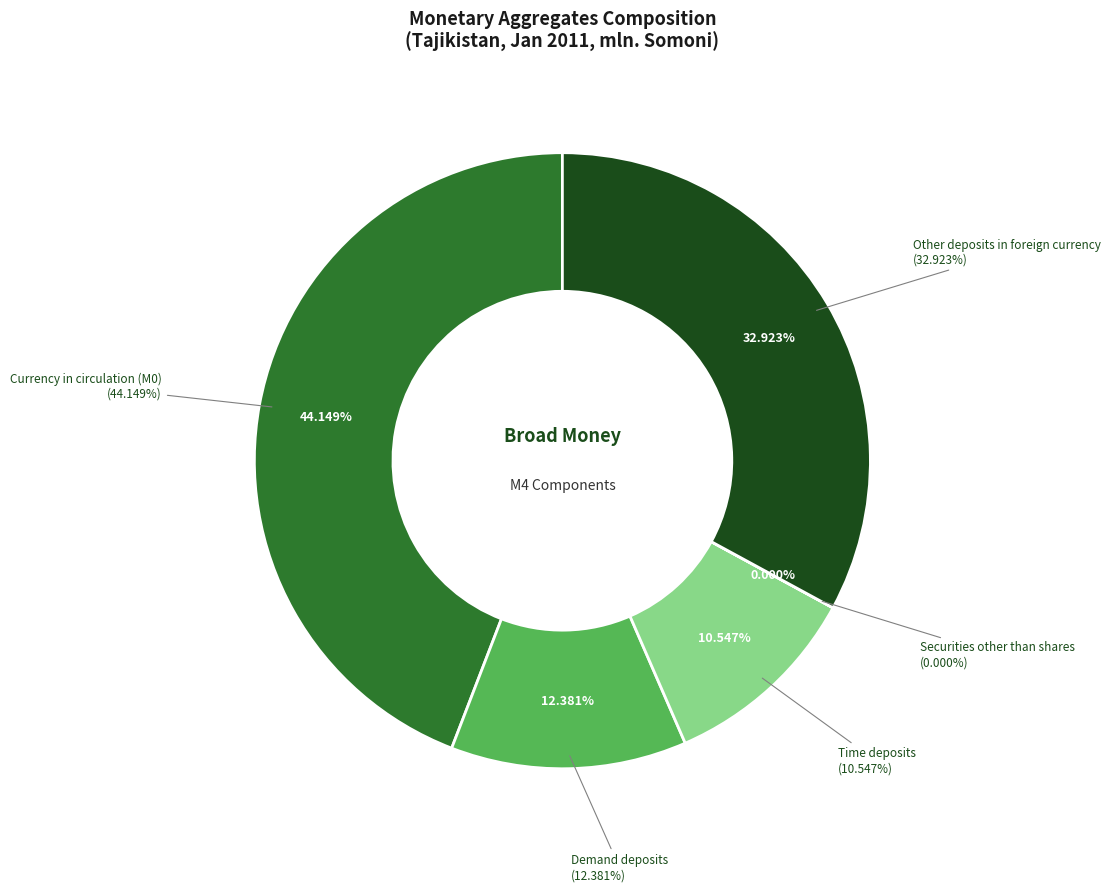

What is the change in value from Time deposits to Securities other than shares?

-443.4